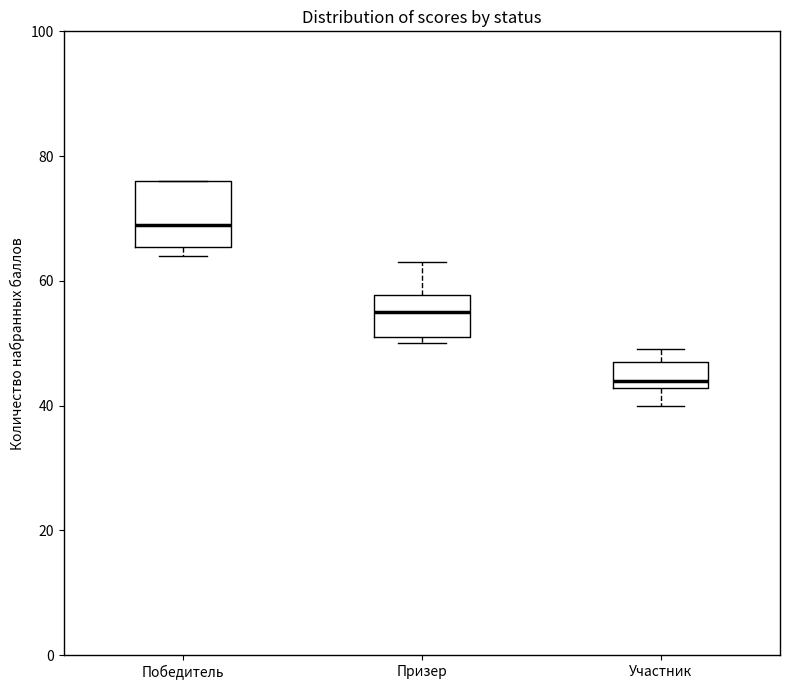

Which box's median line is the highest?

Победитель